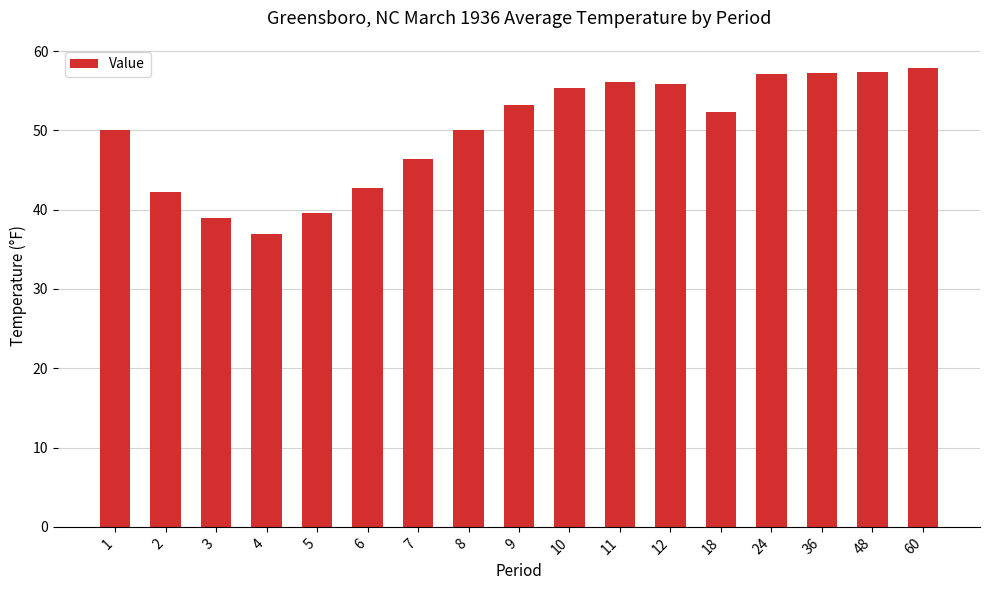

How many categories are shown in the chart?

17